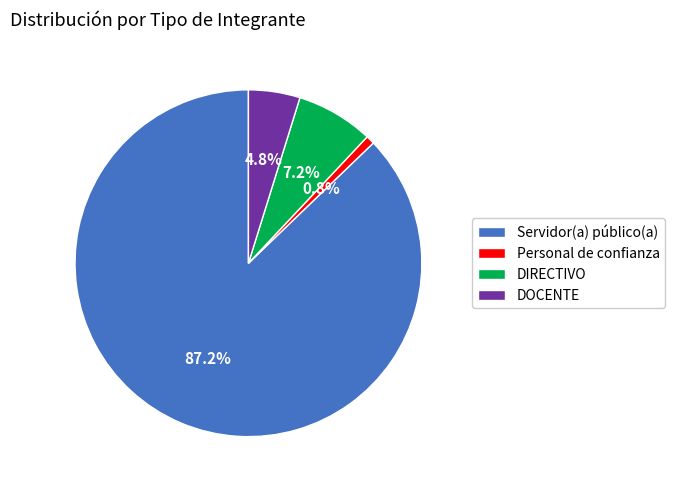

How many slices are in this pie chart?

4